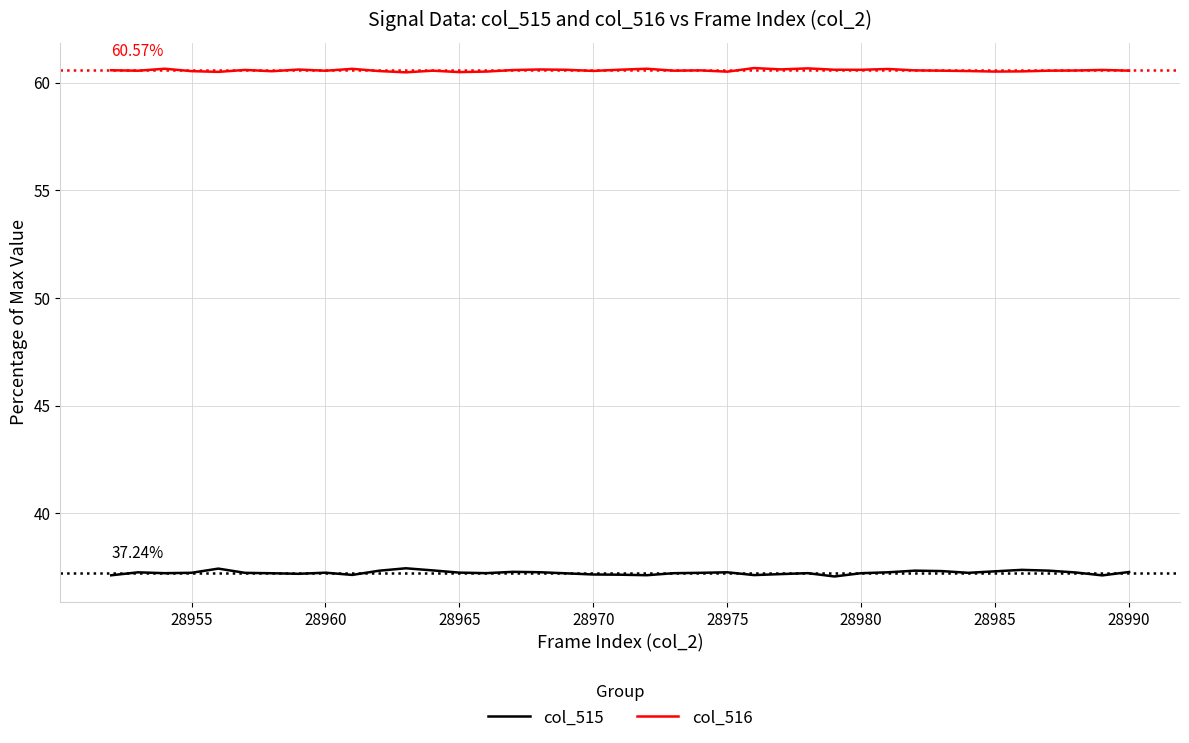

List the series in order of their peak value, lowest first.

col_515, col_516